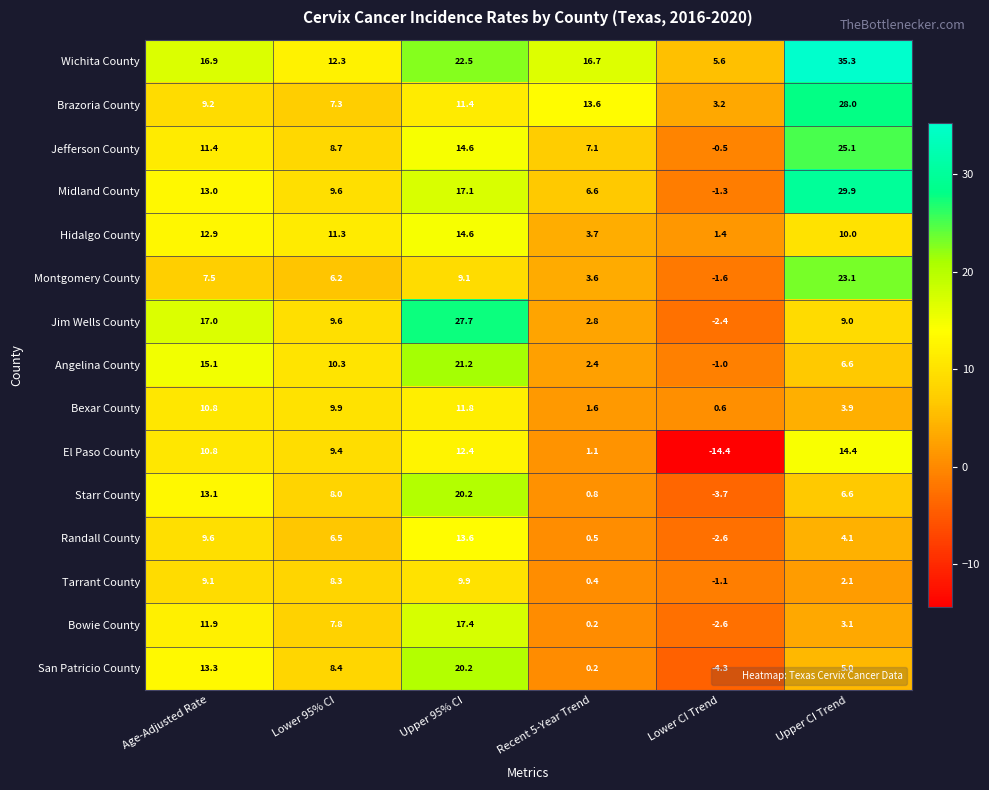

Where is San Patricio County nearest to the value 7?

Lower 95% CI